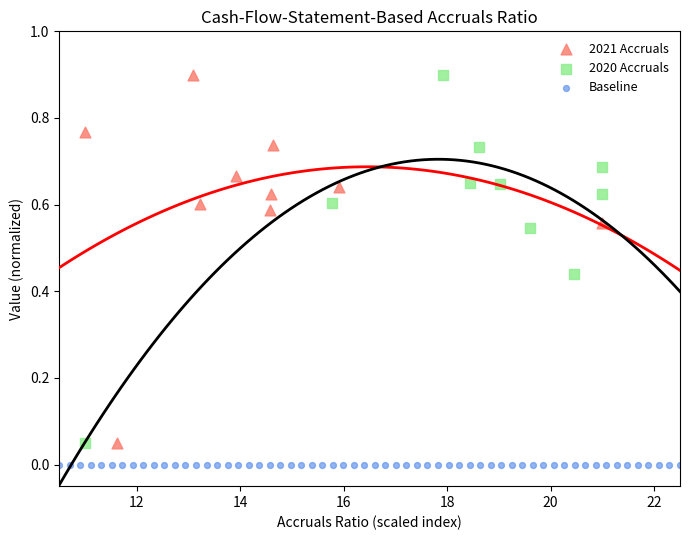

What are all the series names shown in the legend?

2021 Accruals, 2020 Accruals, Baseline